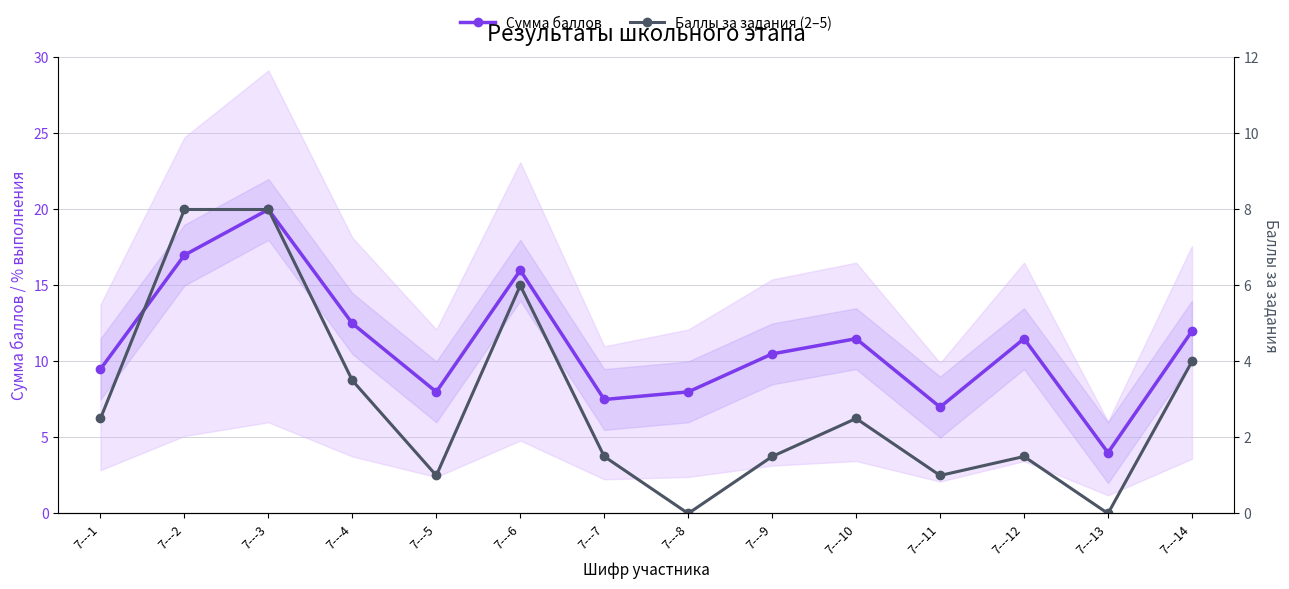

Where is the first local maximum for Баллы за задания (2–5)?

7---6